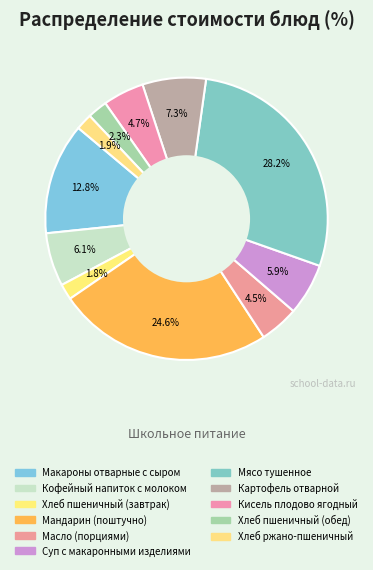

Which slice is the smallest?

Хлеб пшеничный (завтрак)